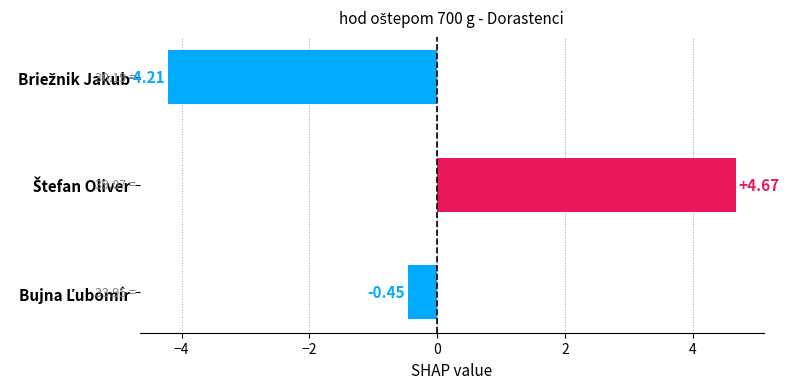

What is the difference between the maximum and minimum values?

8.9